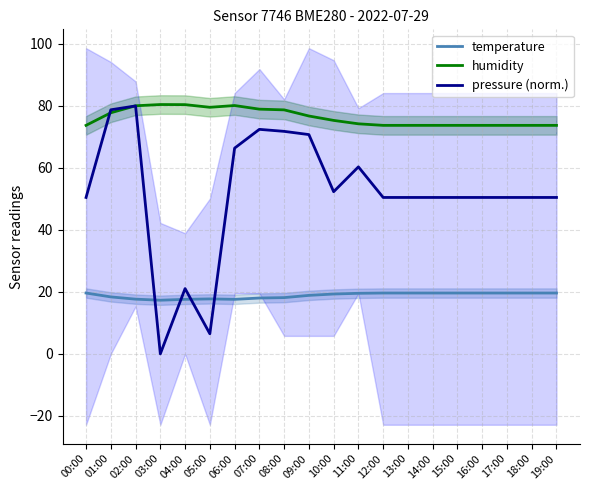

At which category does temperature reach its first local valley?

03:00